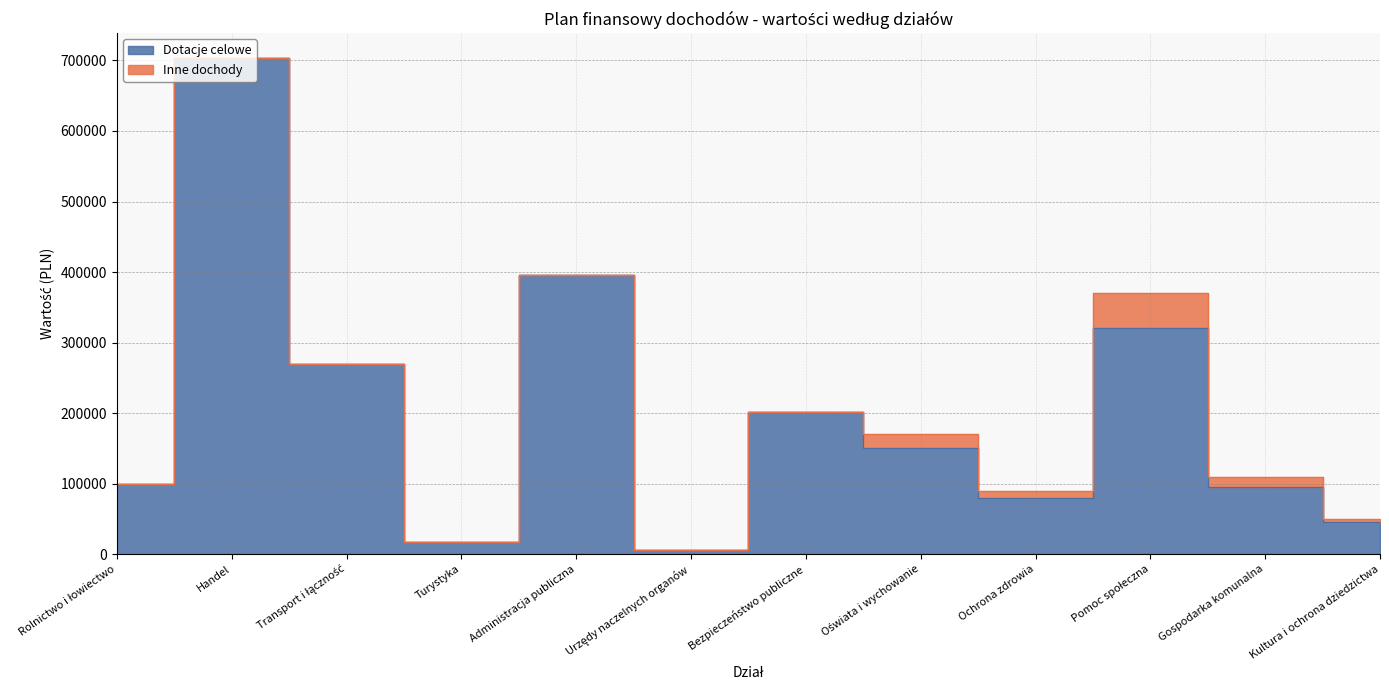

How many points are higher than both their immediate neighbors (excluding endpoints)?

4